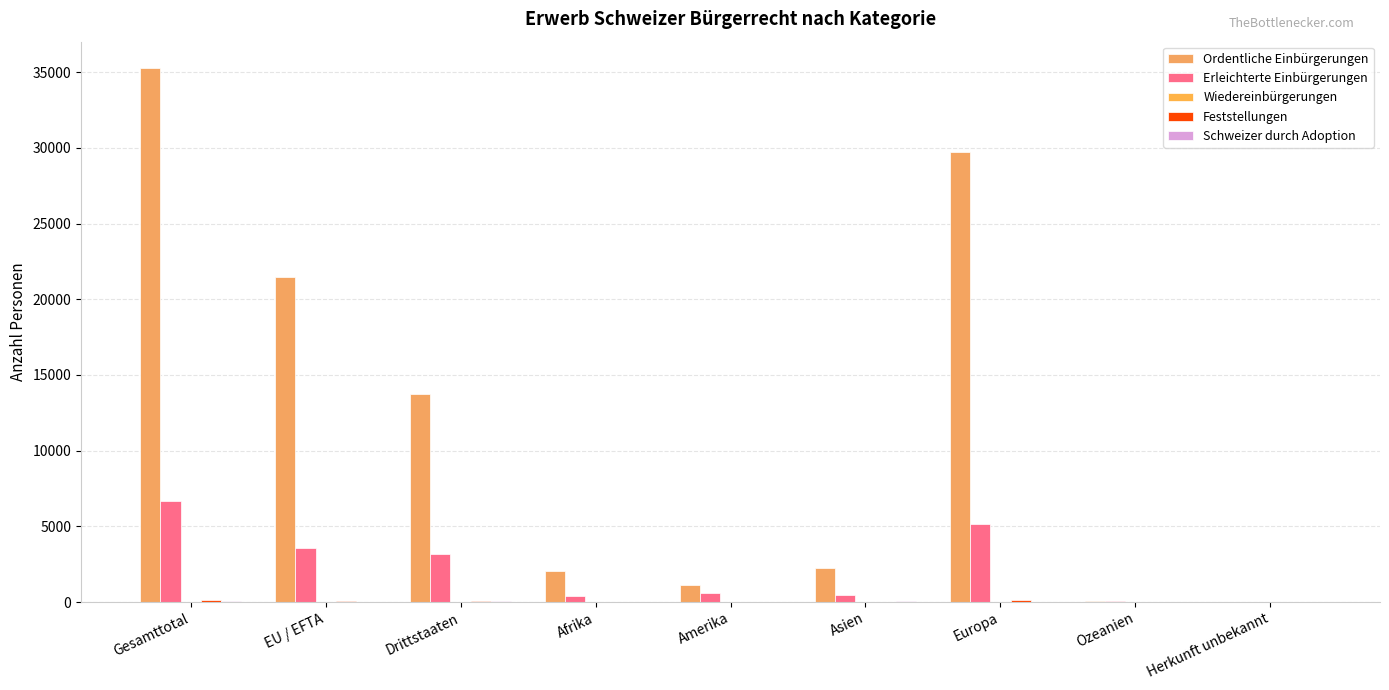

Reading left to right, list all the values displayed in this chart.

Ordentliche Einbürgerungen: 35260	21500	13760	2077	1135	2257	29723	47	21
Erleichterte Einbürgerungen: 6701	3556	3145	418	627	470	5131	37	18
Wiedereinbürgerungen: 12	6	6	0	1	1	6	0	4
Feststellungen: 149	97	52	7	16	7	118	0	1
Schweizer durch Adoption: 87	17	70	8	11	37	26	1	4